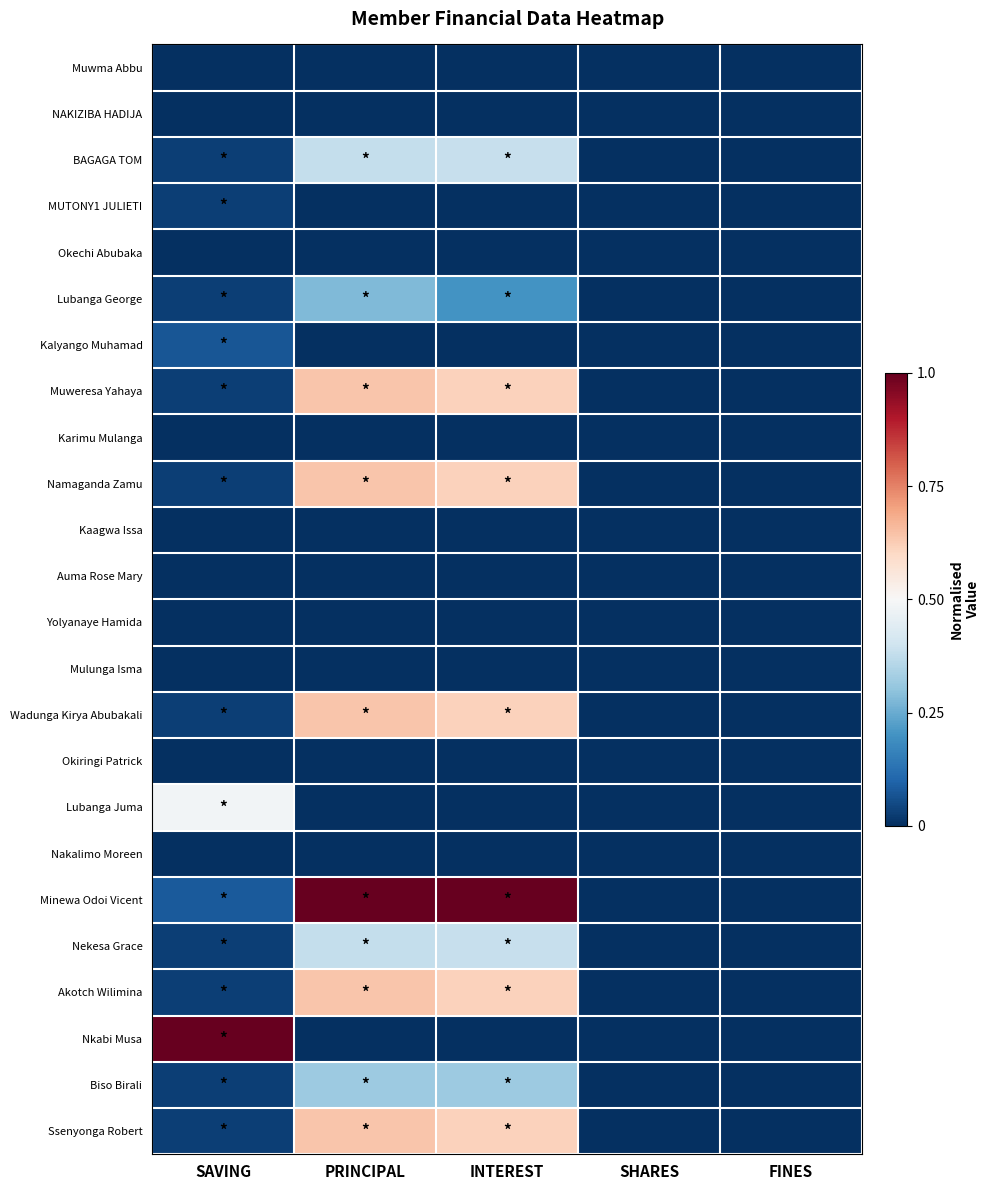

Reading left to right, transcribe all the data shown in this chart.

Muwma Abbu: SAVING=0.0	PRINCIPAL=0.0	INTEREST=0.0	SHARES=0.0	FINES=0.0
NAKIZIBA HADIJA: SAVING=0.0	PRINCIPAL=0.0	INTEREST=0.0	SHARES=0.0	FINES=0.0
BAGAGA TOM: SAVING=0.0	PRINCIPAL=0.4	INTEREST=0.4	SHARES=0.0	FINES=0.0
MUTONY1 JULIETI: SAVING=0.0	PRINCIPAL=0.0	INTEREST=0.0	SHARES=0.0	FINES=0.0
Okechi Abubaka: SAVING=0.0	PRINCIPAL=0.0	INTEREST=0.0	SHARES=0.0	FINES=0.0
Lubanga George: SAVING=0.0	PRINCIPAL=0.3	INTEREST=0.2	SHARES=0.0	FINES=0.0
Kalyango Muhamad: SAVING=0.1	PRINCIPAL=0.0	INTEREST=0.0	SHARES=0.0	FINES=0.0
Muweresa Yahaya: SAVING=0.0	PRINCIPAL=0.6	INTEREST=0.6	SHARES=0.0	FINES=0.0
Karimu Mulanga: SAVING=0.0	PRINCIPAL=0.0	INTEREST=0.0	SHARES=0.0	FINES=0.0
Namaganda Zamu: SAVING=0.0	PRINCIPAL=0.6	INTEREST=0.6	SHARES=0.0	FINES=0.0
Kaagwa Issa: SAVING=0.0	PRINCIPAL=0.0	INTEREST=0.0	SHARES=0.0	FINES=0.0
Auma Rose Mary: SAVING=0.0	PRINCIPAL=0.0	INTEREST=0.0	SHARES=0.0	FINES=0.0
Yolyanaye Hamida: SAVING=0.0	PRINCIPAL=0.0	INTEREST=0.0	SHARES=0.0	FINES=0.0
Mulunga Isma: SAVING=0.0	PRINCIPAL=0.0	INTEREST=0.0	SHARES=0.0	FINES=0.0
Wadunga Kirya Abubakali: SAVING=0.0	PRINCIPAL=0.6	INTEREST=0.6	SHARES=0.0	FINES=0.0
Okiringi Patrick: SAVING=0.0	PRINCIPAL=0.0	INTEREST=0.0	SHARES=0.0	FINES=0.0
Lubanga Juma: SAVING=0.5	PRINCIPAL=0.0	INTEREST=0.0	SHARES=0.0	FINES=0.0
Nakalimo Moreen: SAVING=0.0	PRINCIPAL=0.0	INTEREST=0.0	SHARES=0.0	FINES=0.0
Minewa Odoi Vicent: SAVING=0.1	PRINCIPAL=1.0	INTEREST=1.0	SHARES=0.0	FINES=0.0
Nekesa Grace: SAVING=0.0	PRINCIPAL=0.4	INTEREST=0.4	SHARES=0.0	FINES=0.0
Akotch Wilimina: SAVING=0.0	PRINCIPAL=0.6	INTEREST=0.6	SHARES=0.0	FINES=0.0
Nkabi Musa: SAVING=1.0	PRINCIPAL=0.0	INTEREST=0.0	SHARES=0.0	FINES=0.0
Biso Birali: SAVING=0.0	PRINCIPAL=0.3	INTEREST=0.3	SHARES=0.0	FINES=0.0
Ssenyonga Robert: SAVING=0.0	PRINCIPAL=0.6	INTEREST=0.6	SHARES=0.0	FINES=0.0